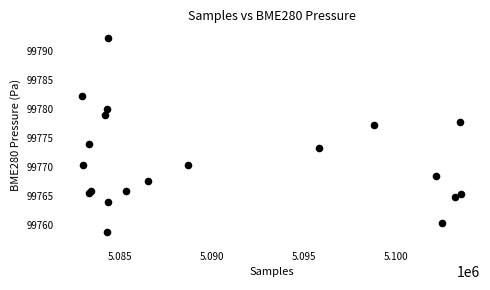

What is the range of X values (max minus min)?

20615.0